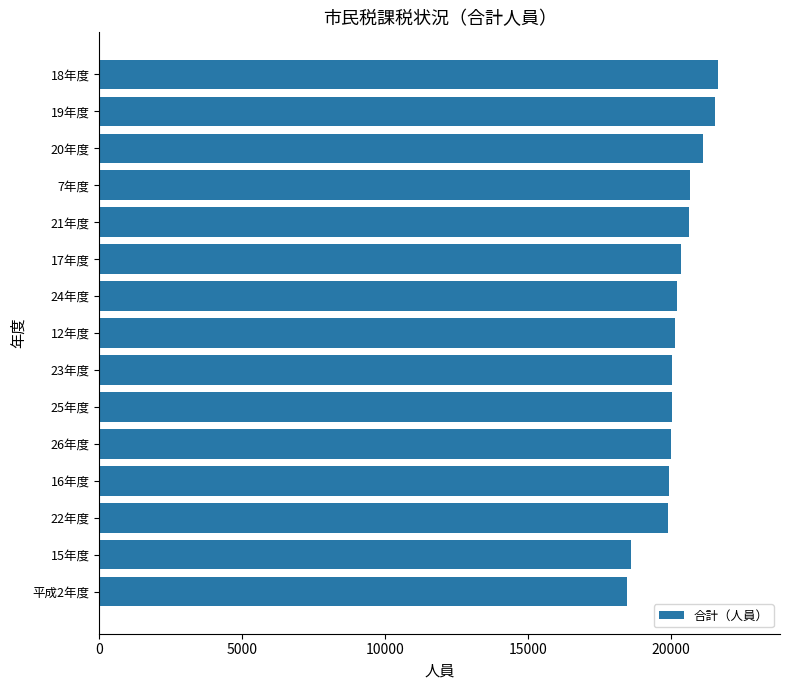

Are the bars horizontal?

Yes